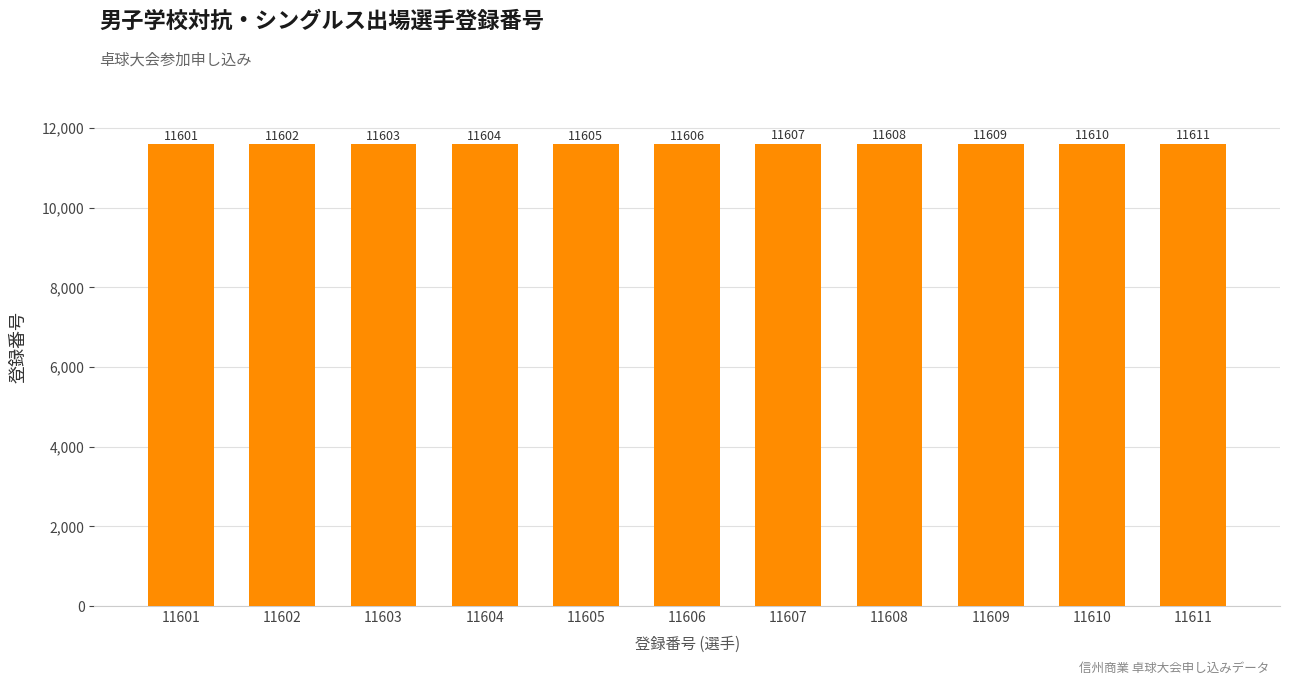

How many distinct data groups are displayed?

1